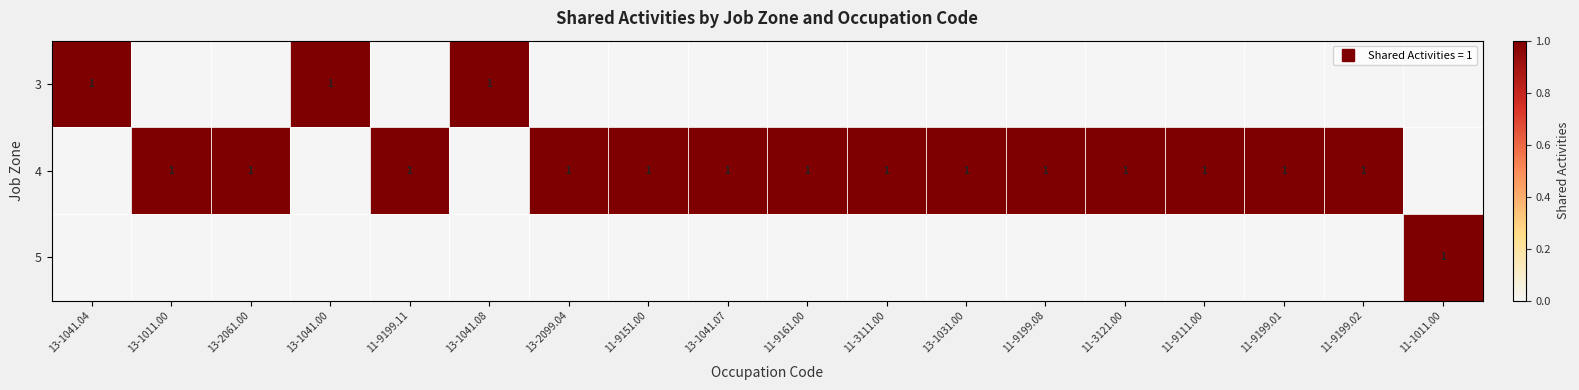

Which series has the largest total across all categories?

4